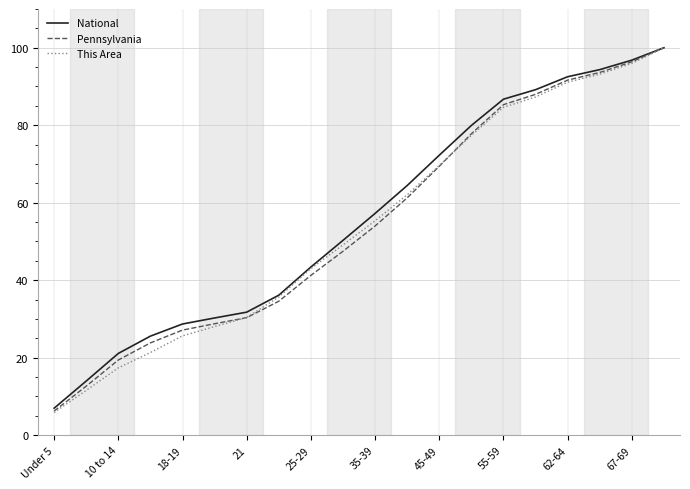

What is the maximum value shown in the chart?

100.0